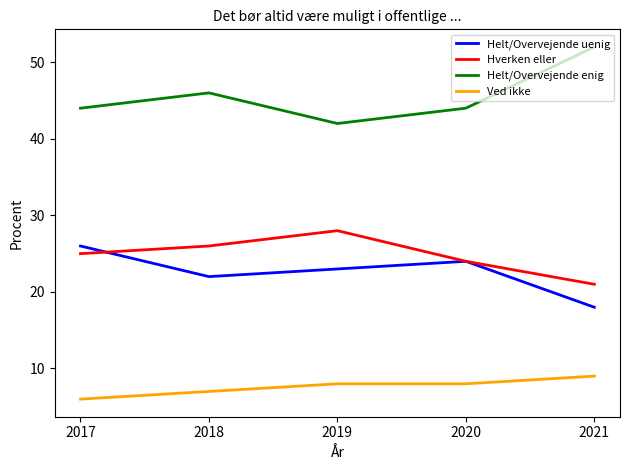

Count the number of data series in this chart.

4